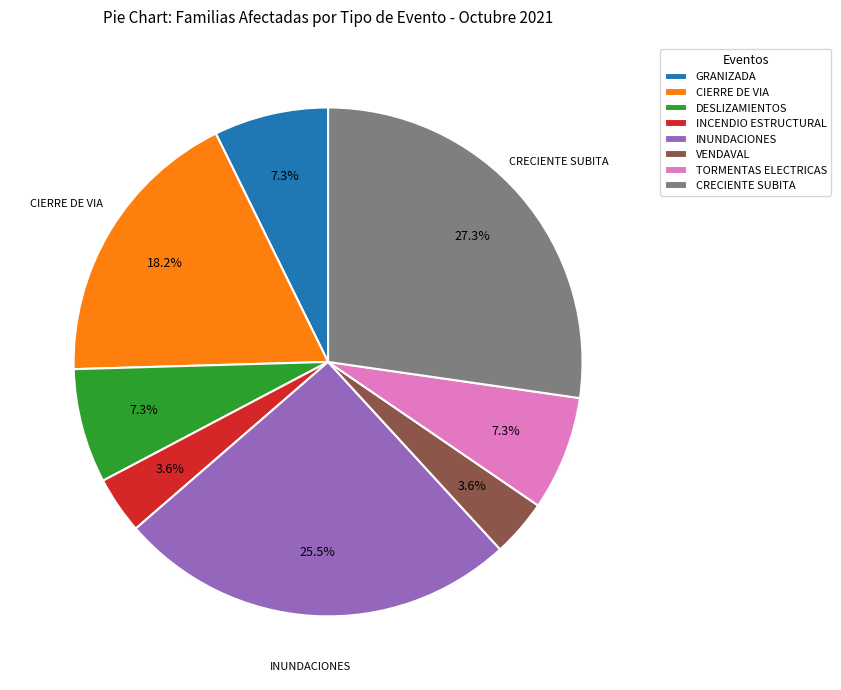

How many slices are in this pie chart?

8